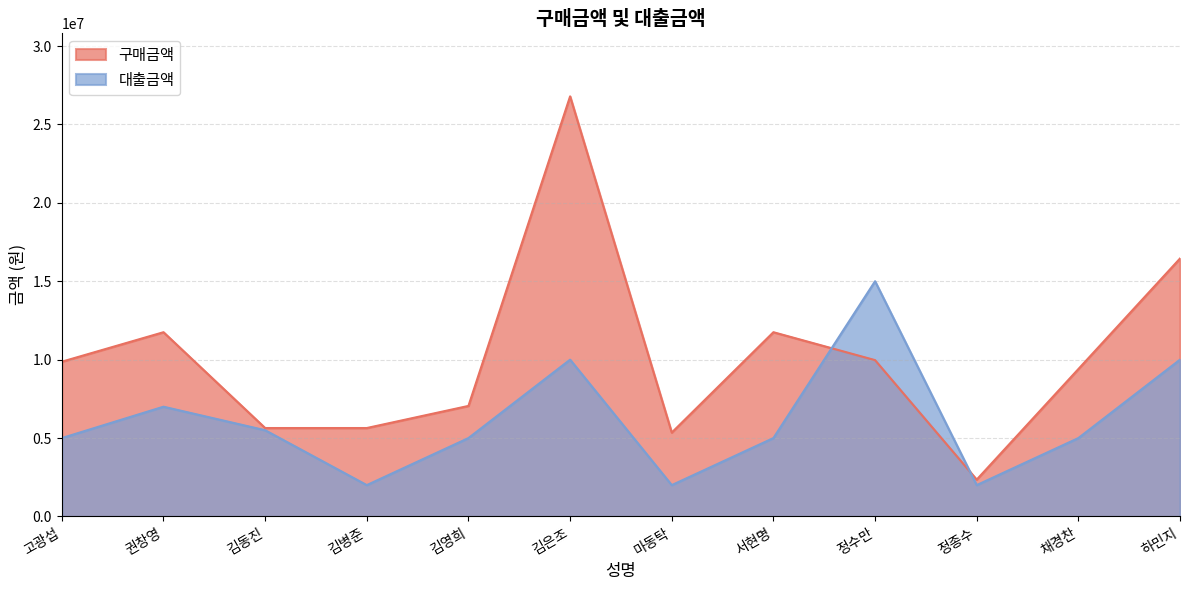

Between 마동탁 and 김동진, which is larger?

김동진